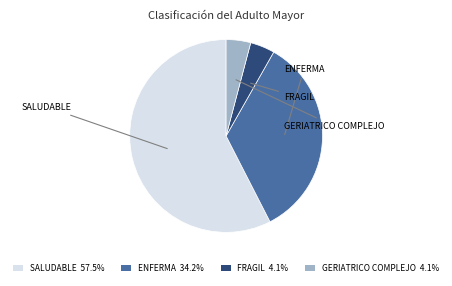

How many slices are in this pie chart?

4